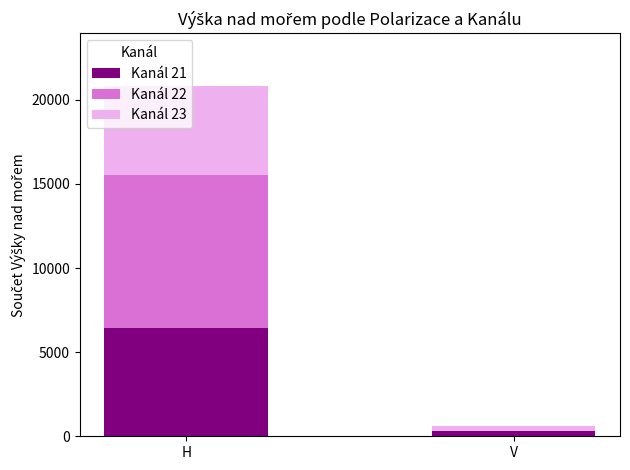

Count the Kanál 21 values in the range 325 to 6431.

2